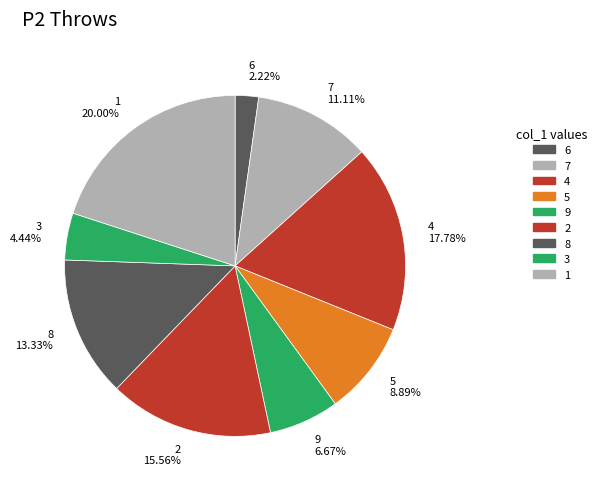

Which has a higher value, 9 or 5?

5